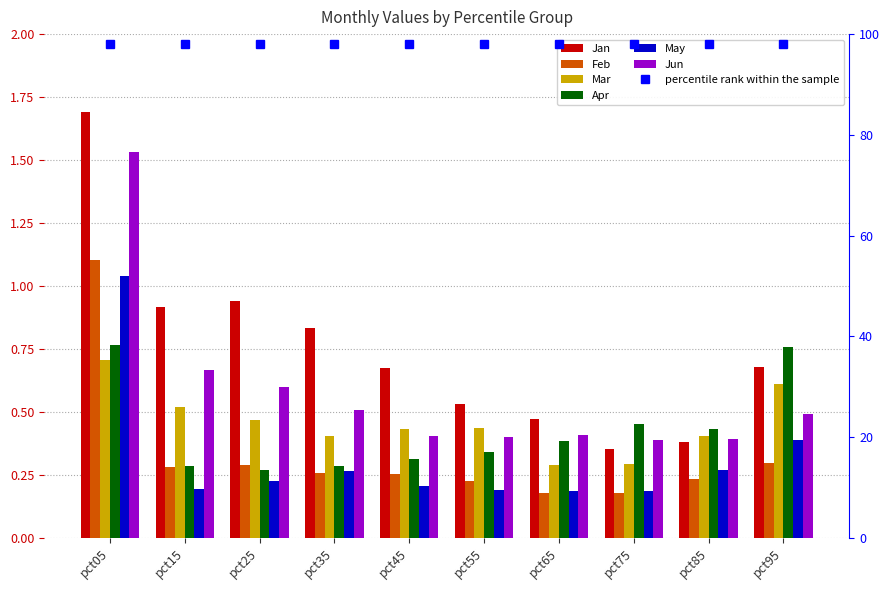

At which label does Mar reach its minimum?

pct65